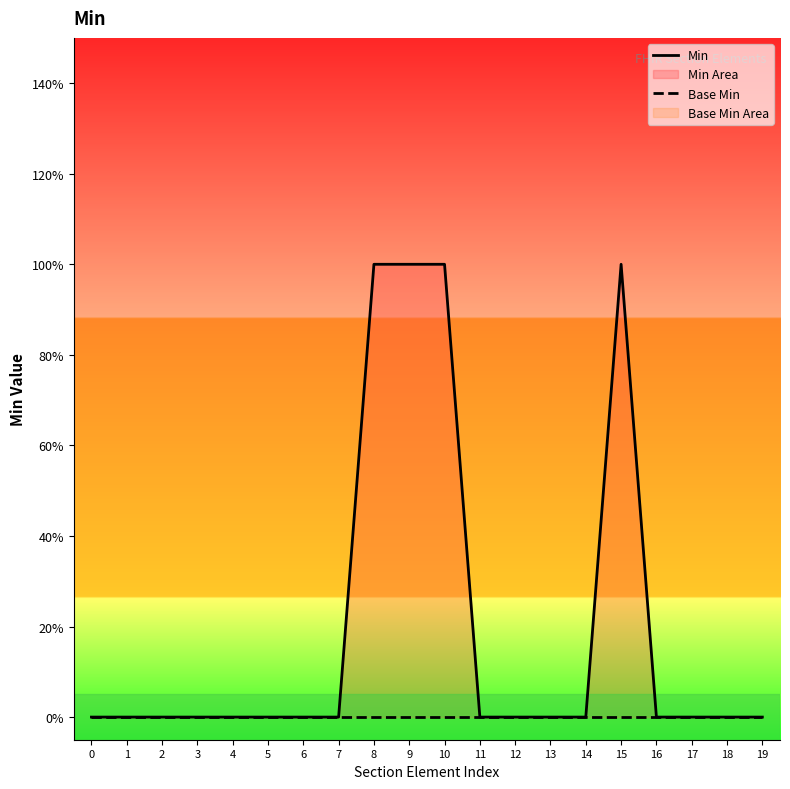

Between 4 and 10, which is larger?

10